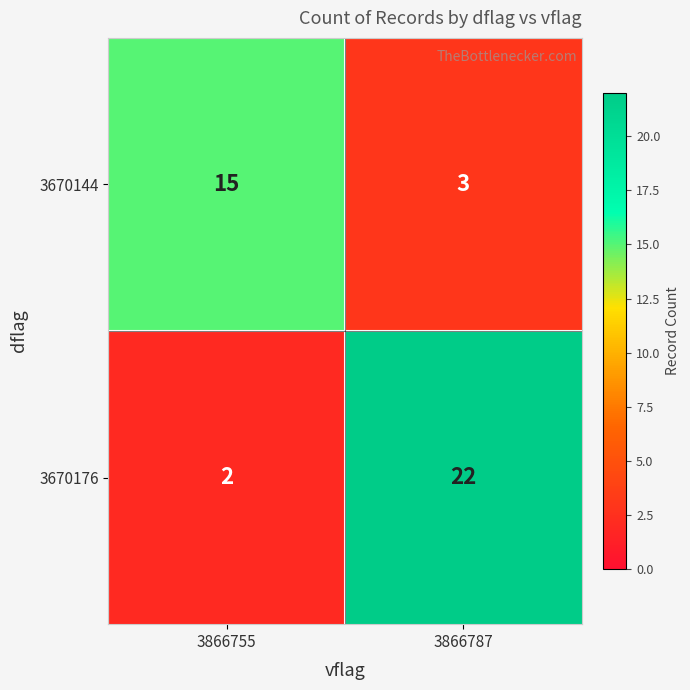

What is the sum of all 3670176 values?

24